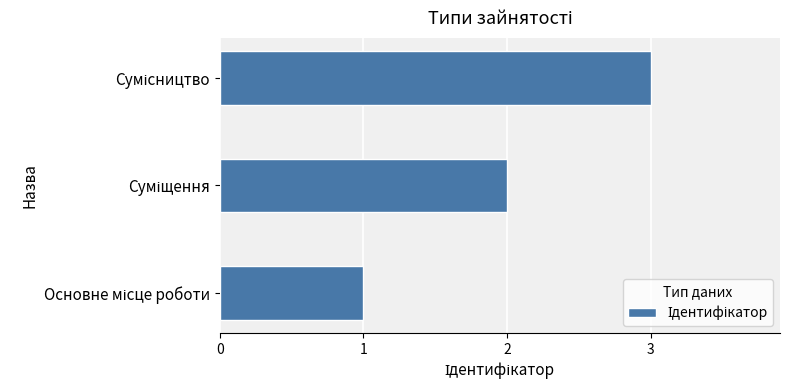

What is the sum of all values?

6